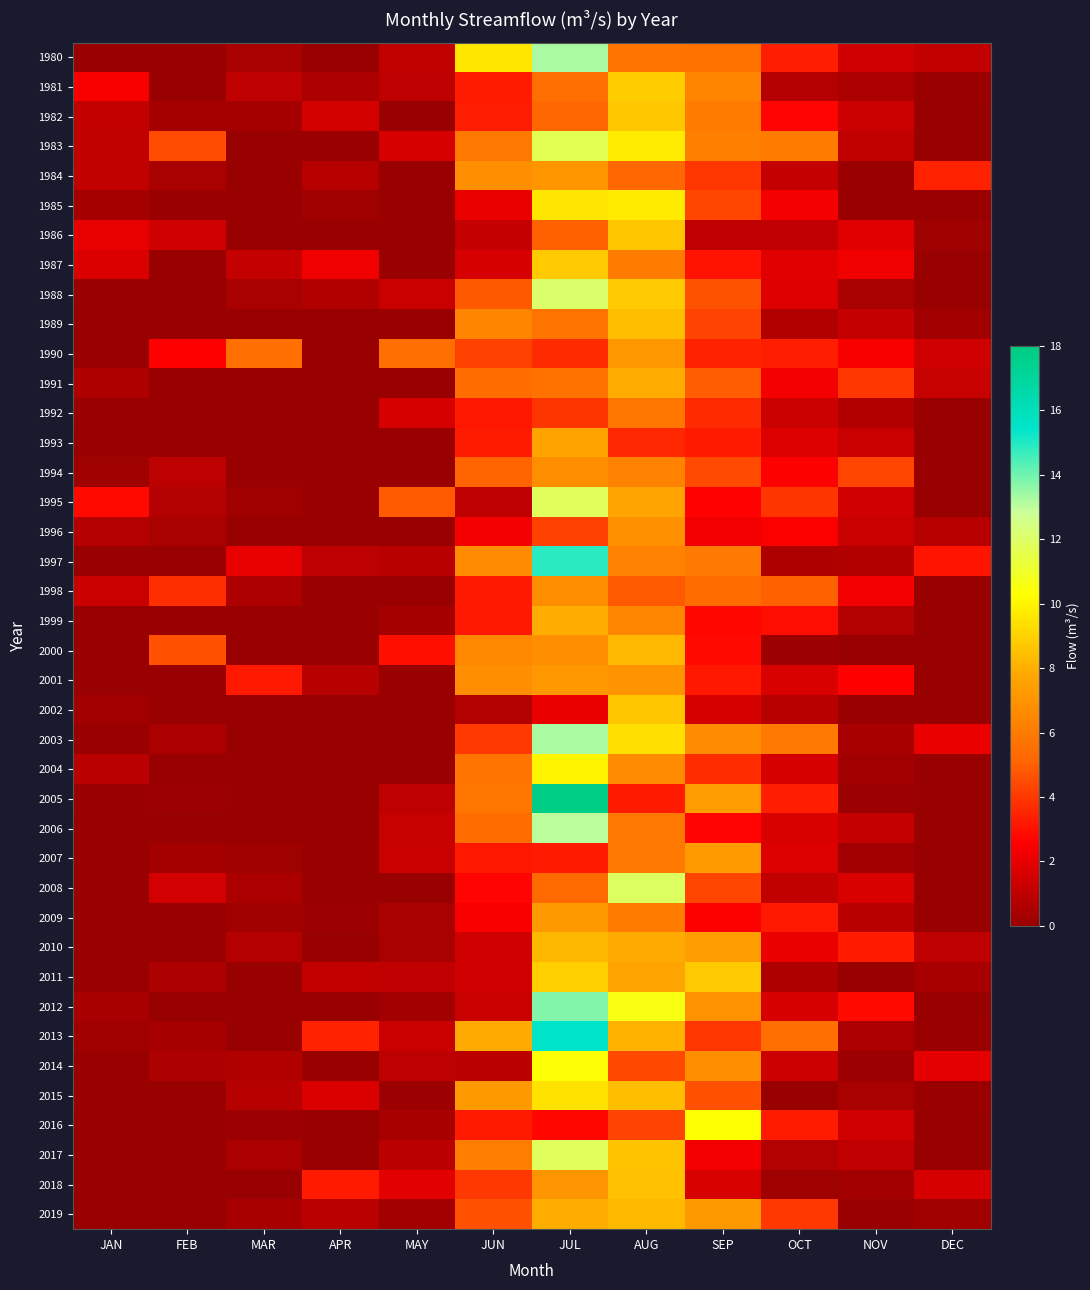

What is the spread (max minus min) of values at MAR?

5.6